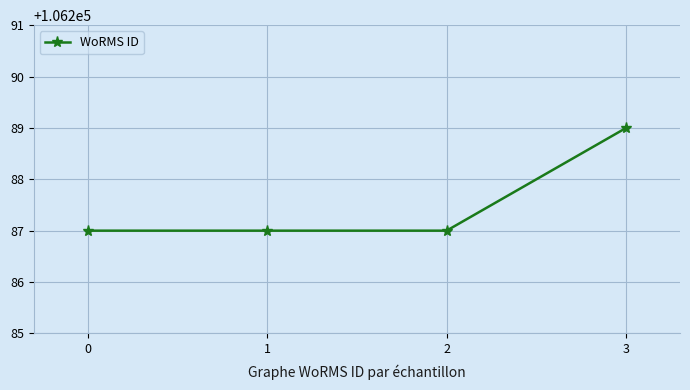

Does the chart have visible grid lines?

Yes